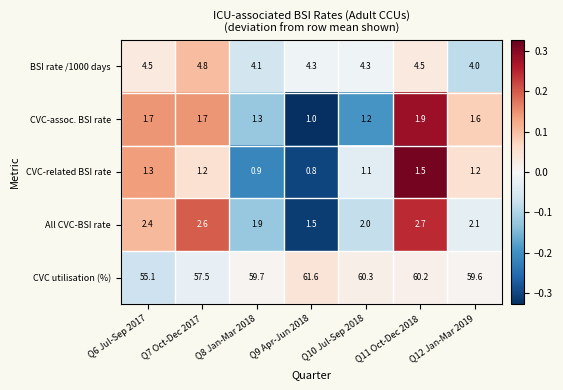

Where is BSI rate /1000 days nearest to the value 4?

Q12 Jan-Mar 2019